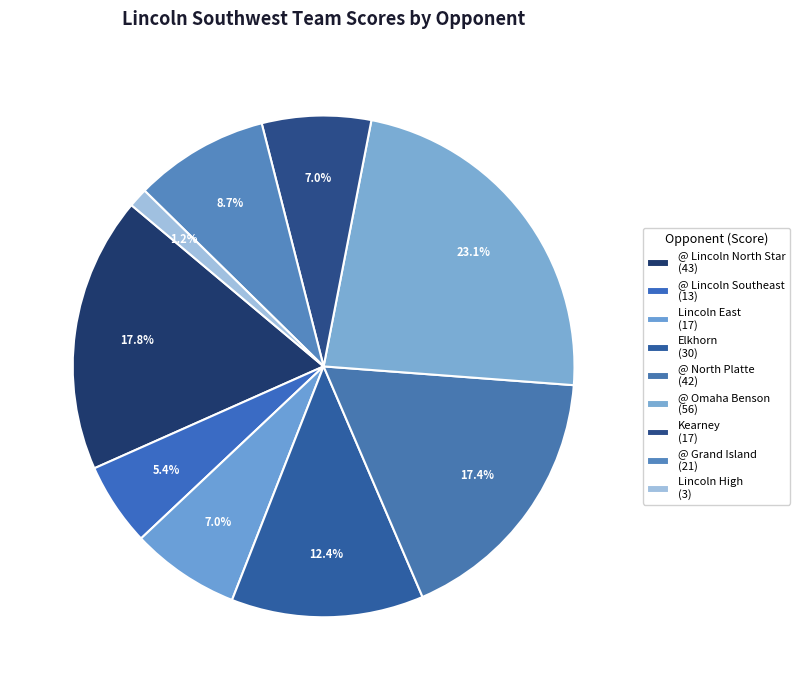

Which slice is the smallest?

Lincoln High